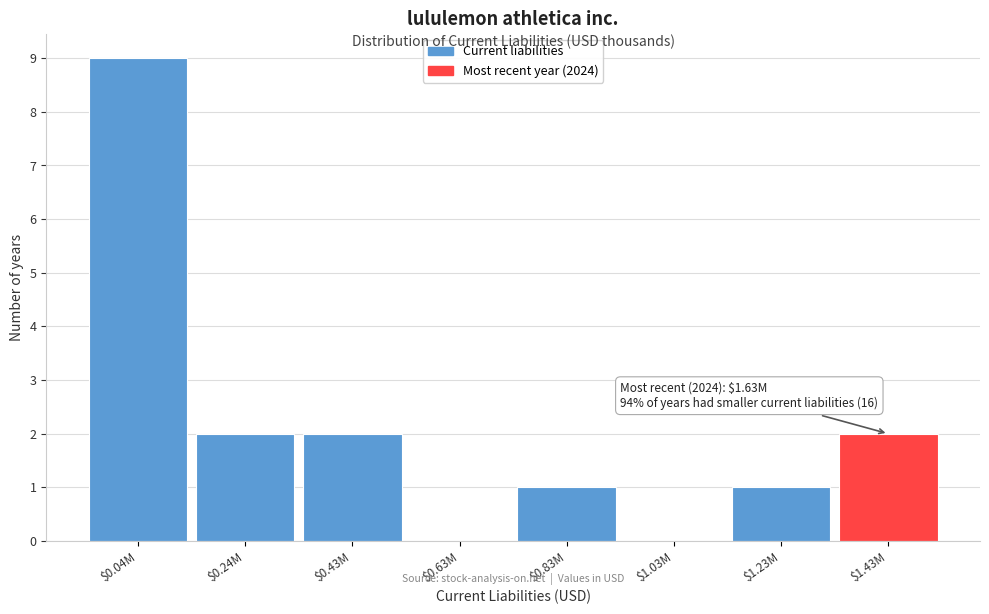

Is it true that the value at $1.43M is 2?

True